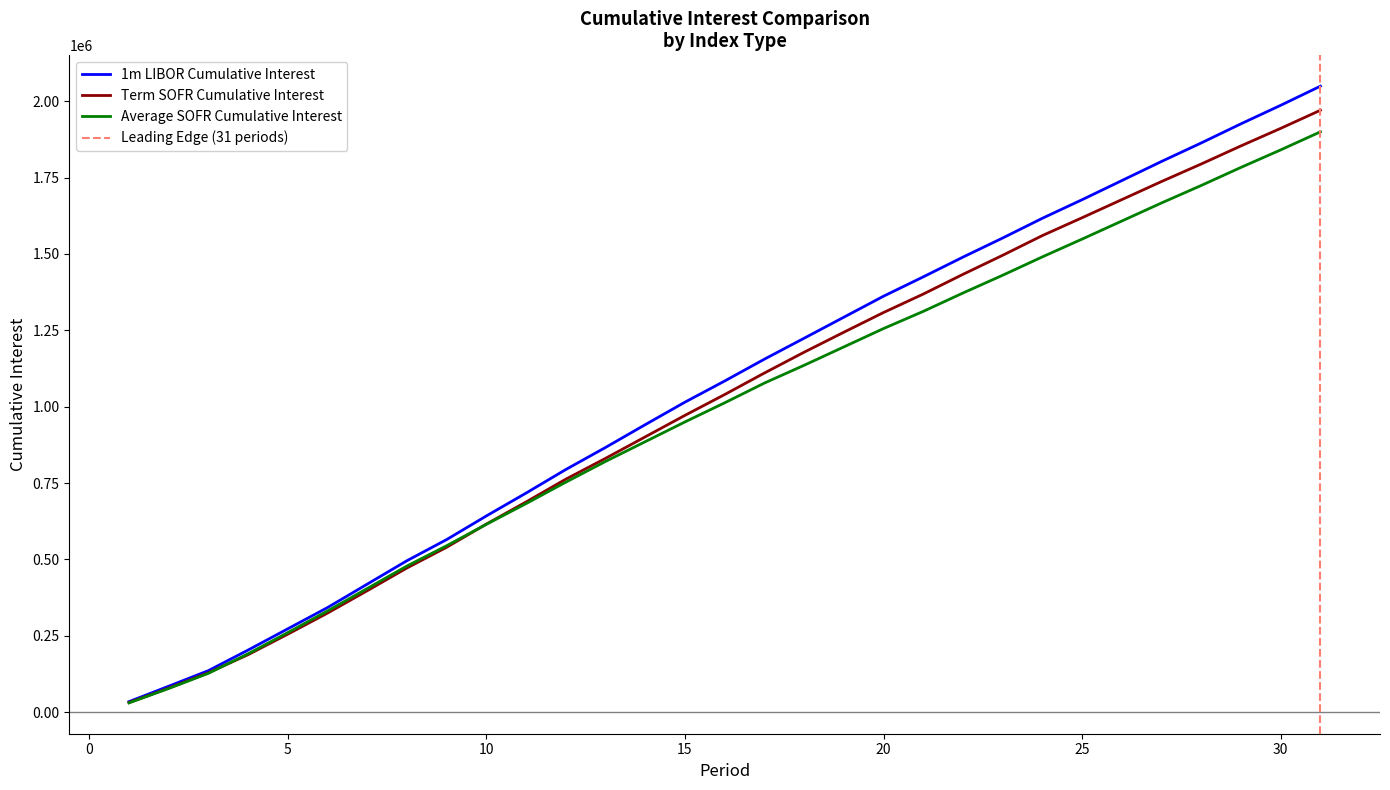

What is the minimum value for Term SOFR Cumulative Interest?

30967.9